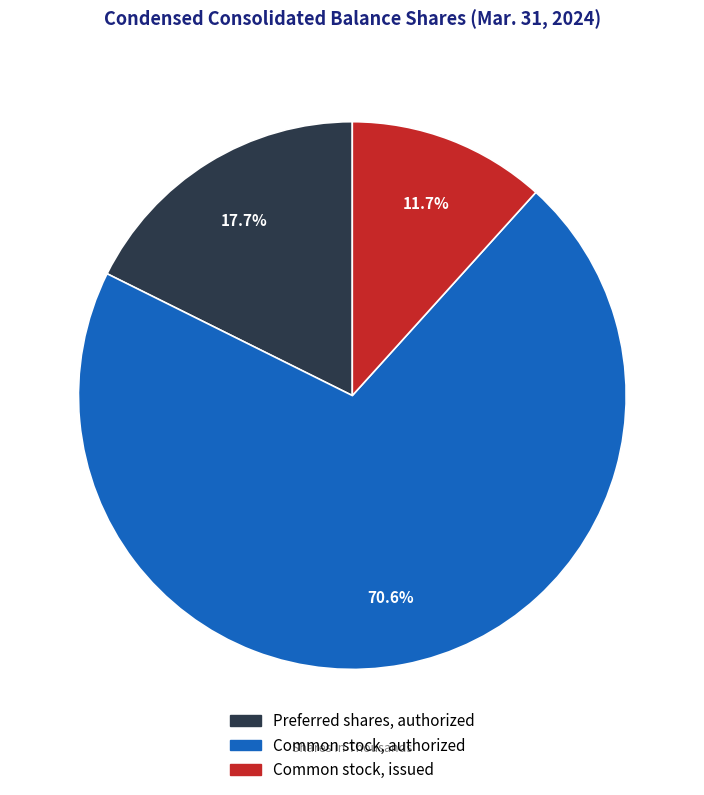

To the nearest percent, what portion does Preferred shares, authorized represent?

18%